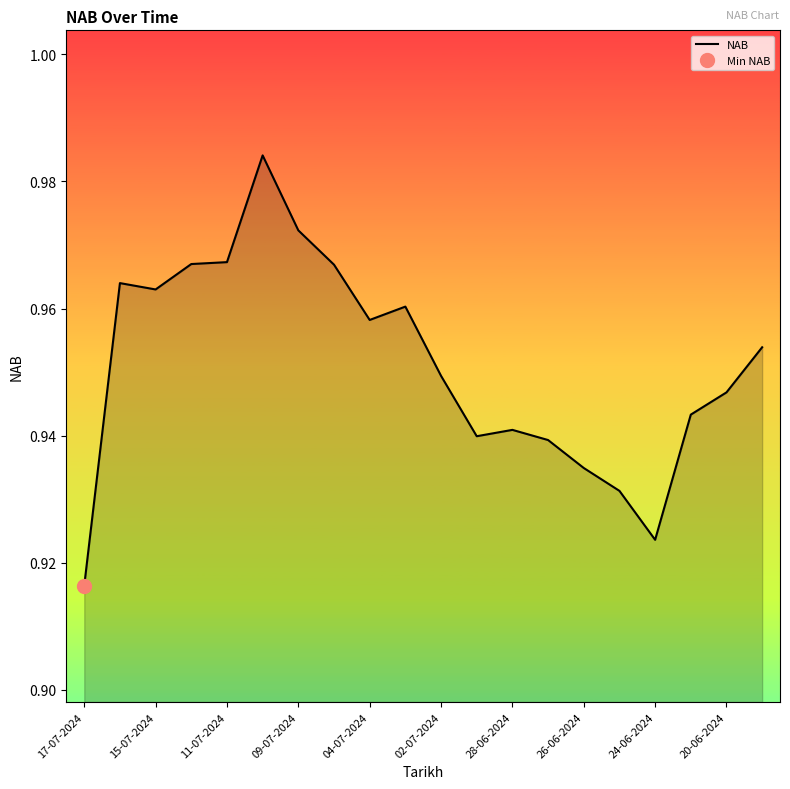

How many interior local peaks (higher than both neighbors) does the data have?

4